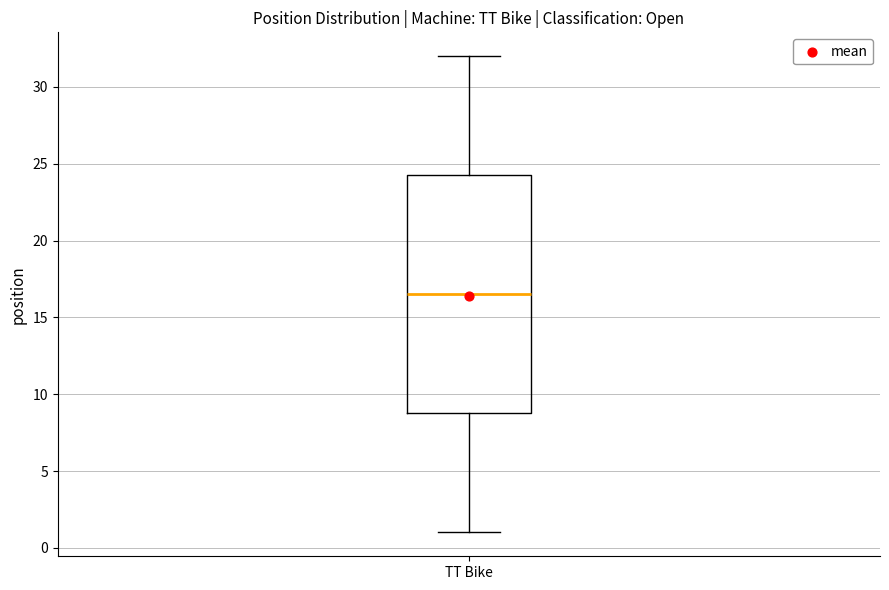

Where does the median line of the box for TT Bike sit on the y-axis? The values are not printed on the chart, so give them approximately, as read against the axis.

16.5